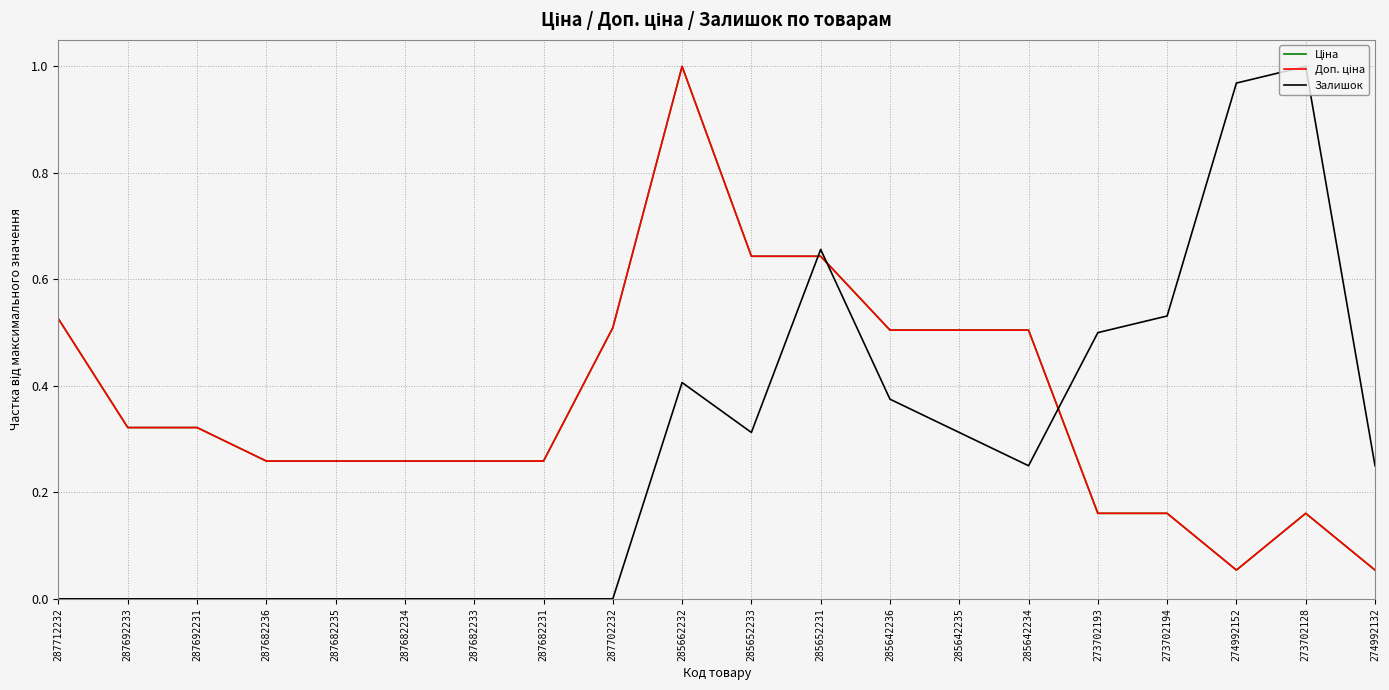

What position from the right is 287682236?

17